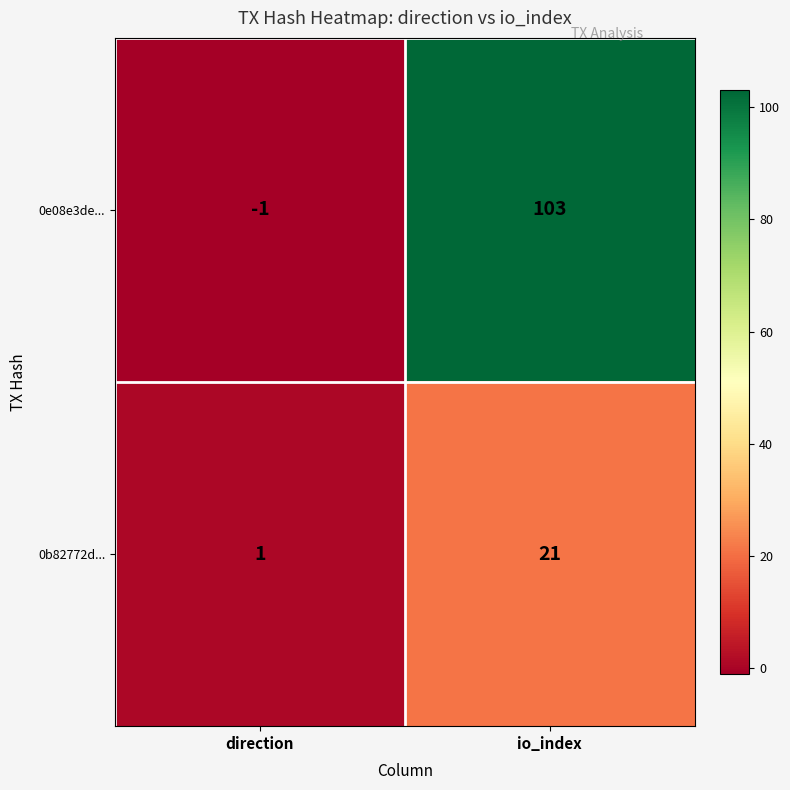

Is it true that 0e08e3de... equals 103 at io_index?

True